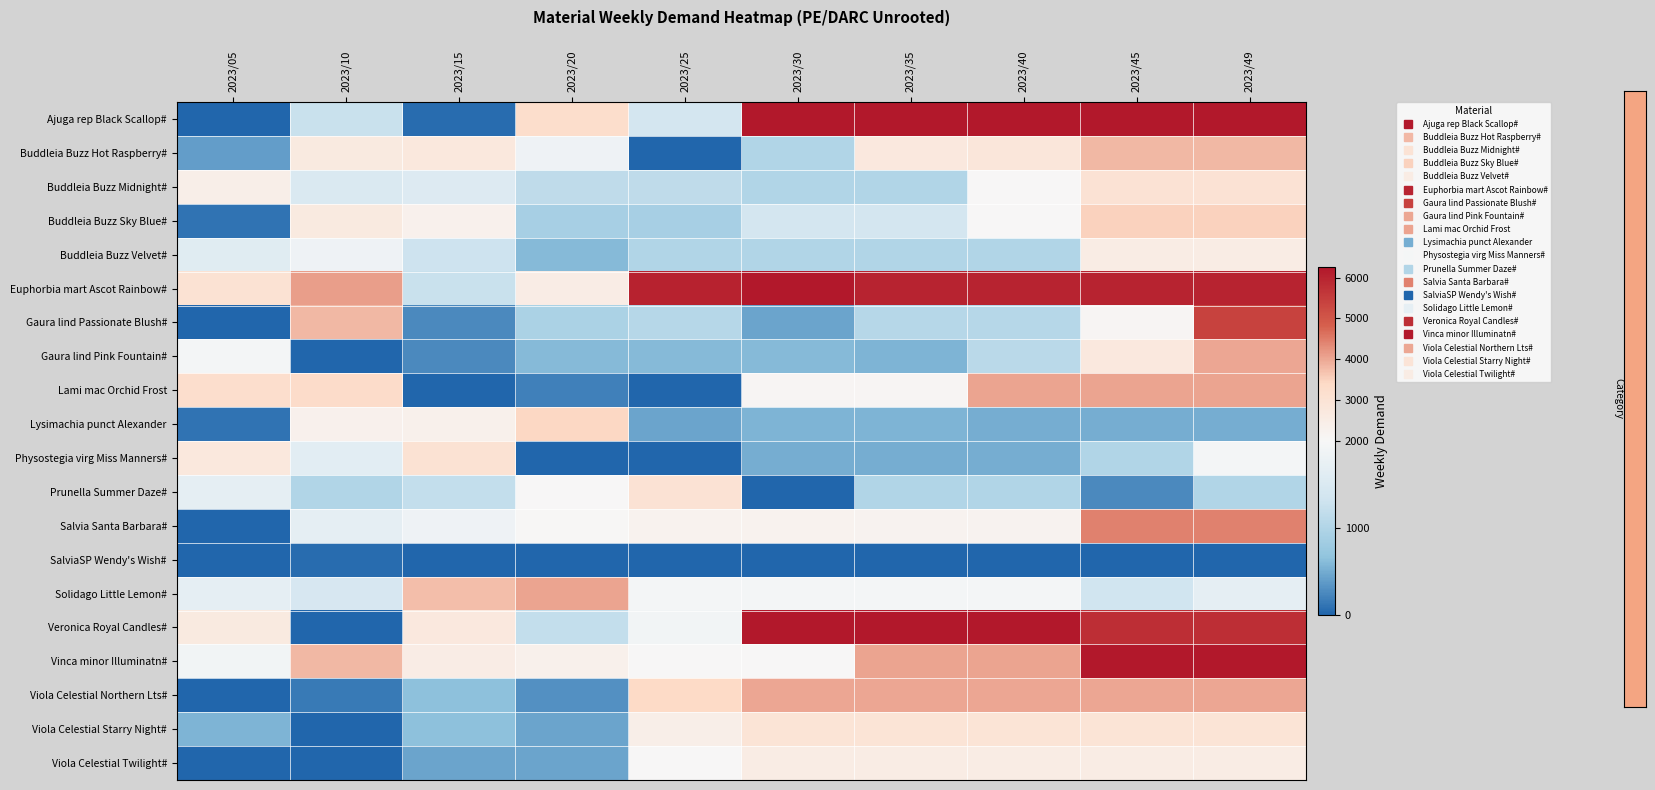

What is the total value across all series at 2023/40?

54850